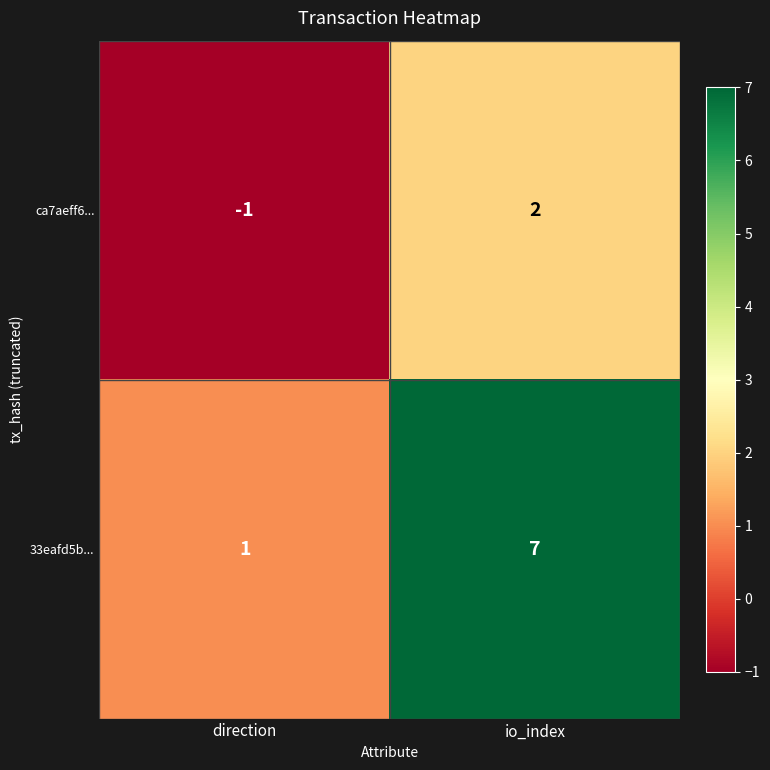

Is it true that 33eafd5b... equals 1 at direction?

True